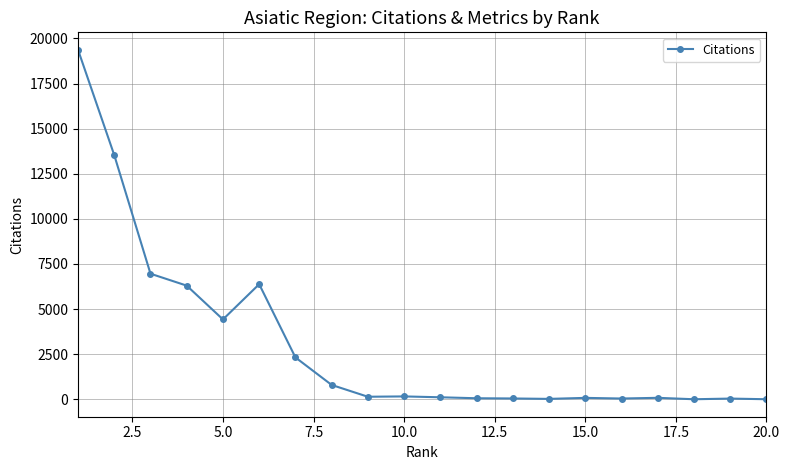

What is the difference between the second highest and minimum values?

13532